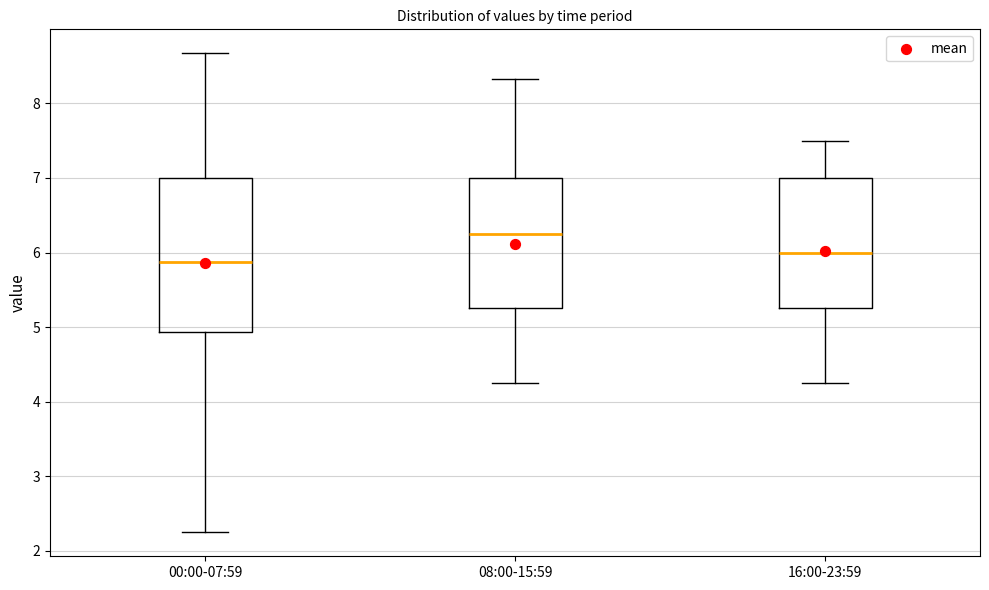

Which box's median line is the lowest?

00:00-07:59